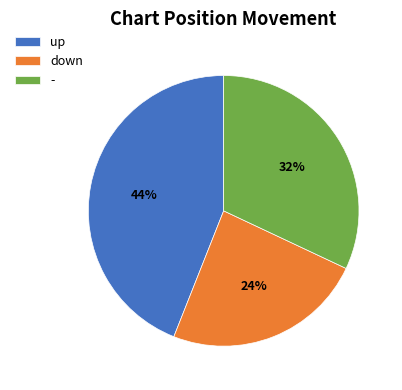

Approximately how many times larger is the value at down compared to up?

0.5